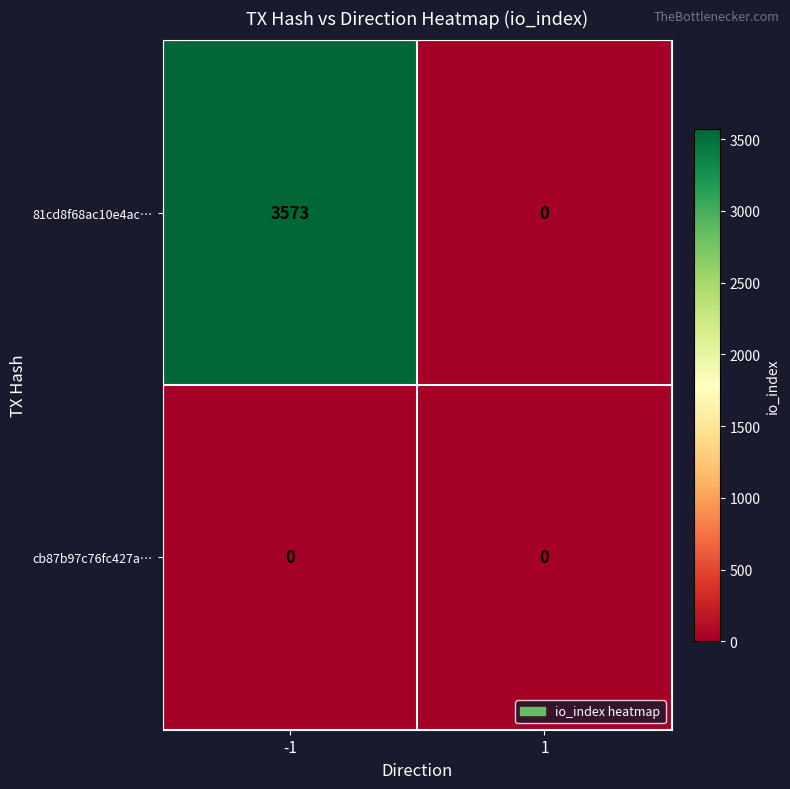

What is the sum of all 81cd8f68ac10e4ac… values?

3573